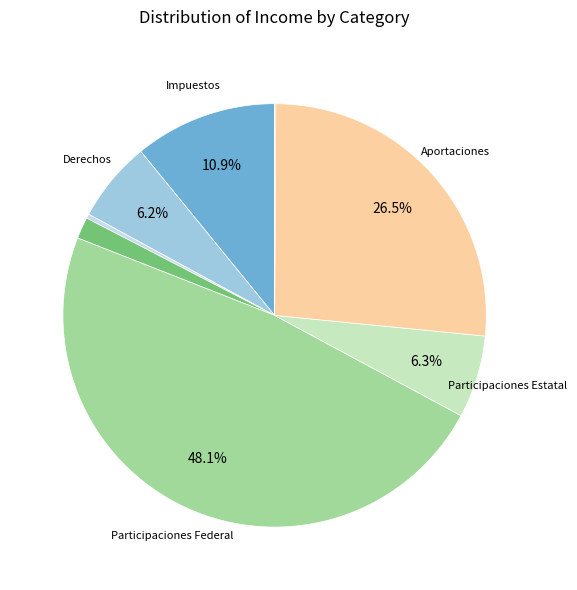

Does any single category account for the majority?

No